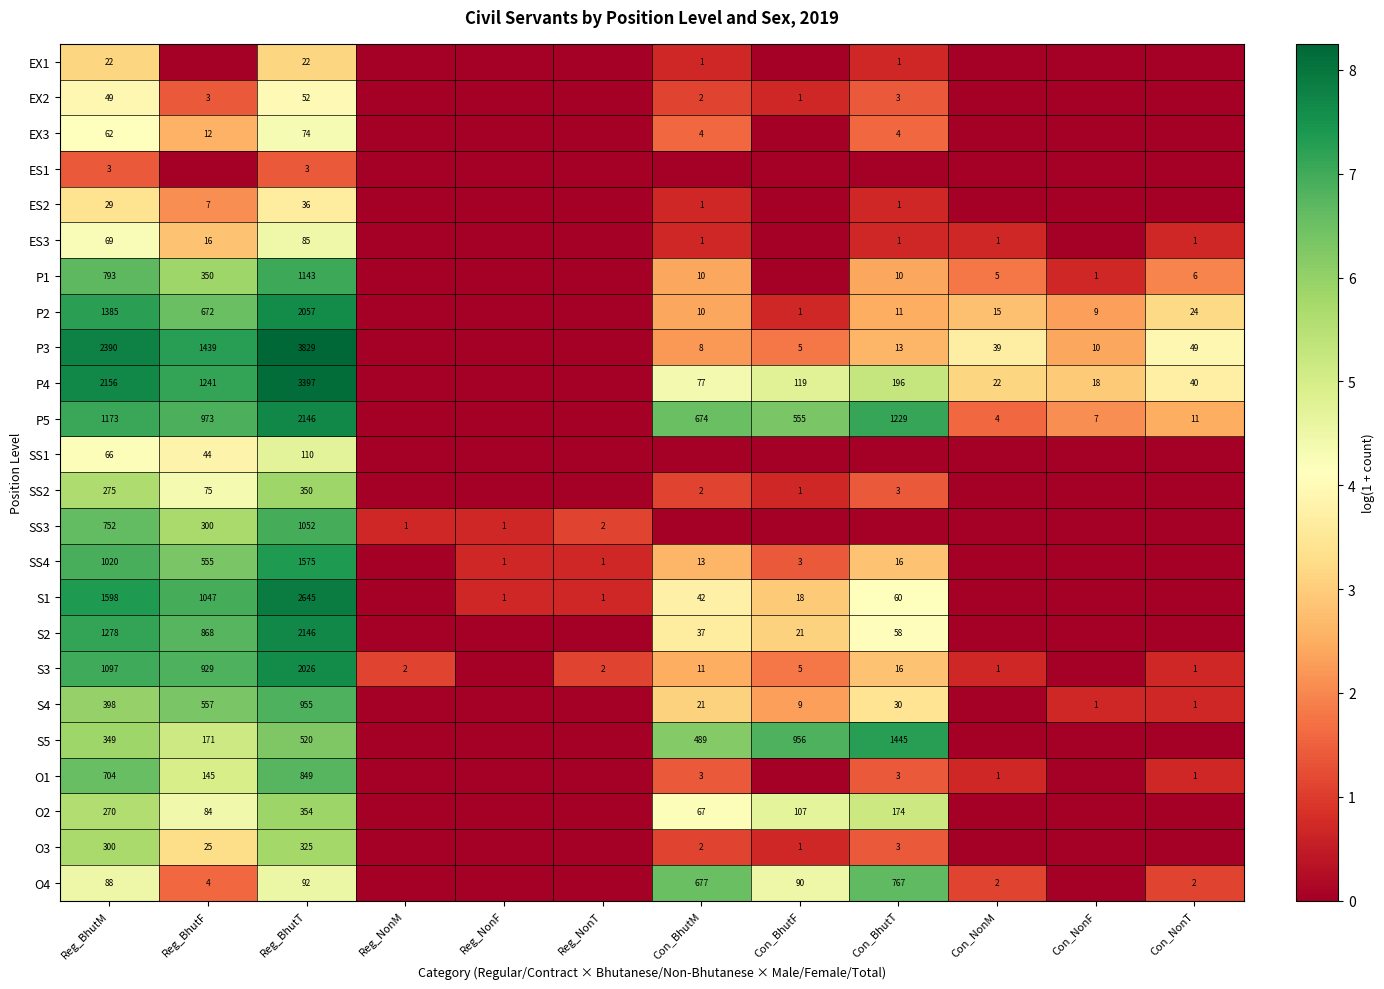

Is it true that S4 equals 1 at Con_NonF?

True